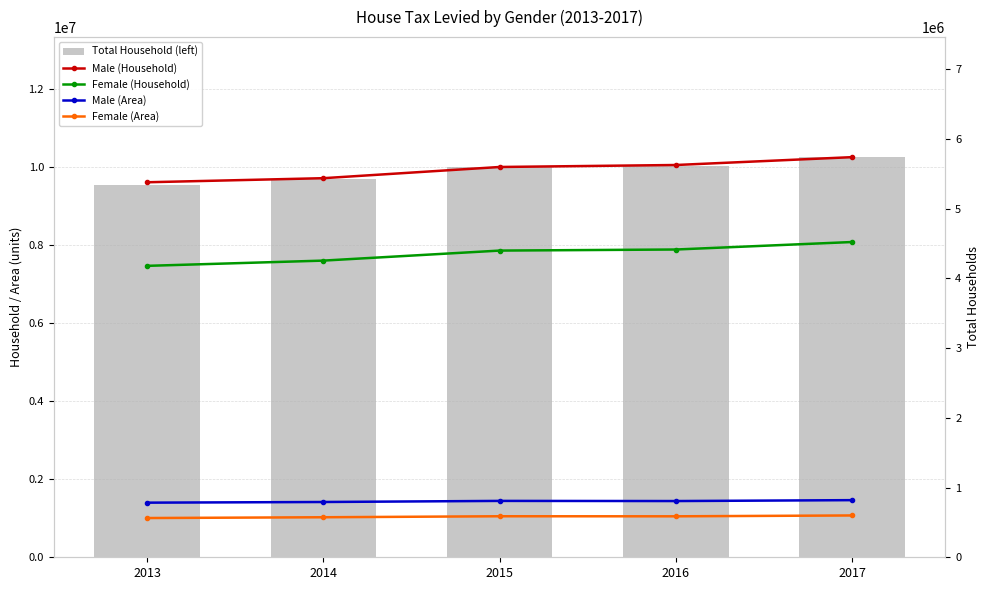

What is the lowest value of the Male (Area) series?

783086